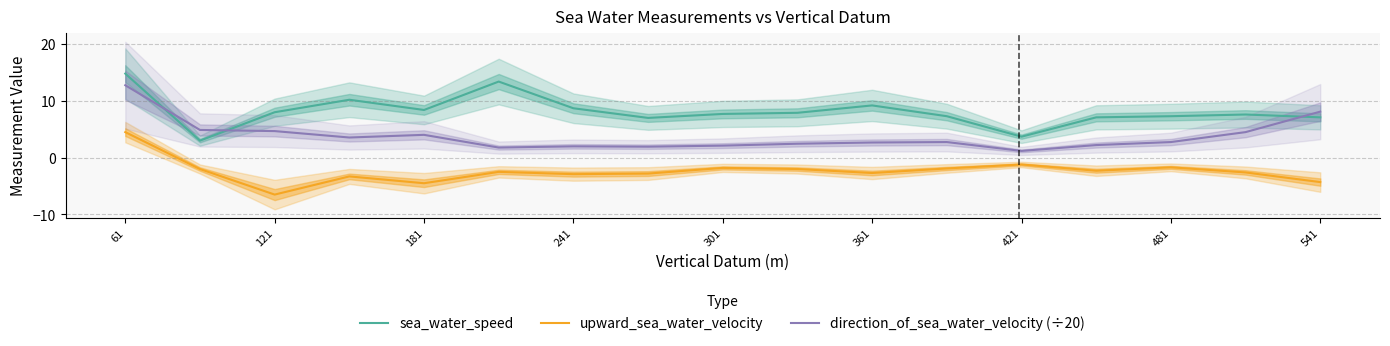

What is the minimum value for direction_of_sea_water_velocity (÷20)?

1.2